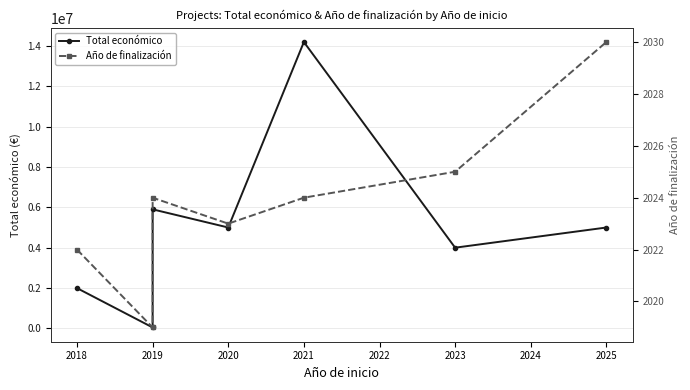

What is the maximum value for Año de finalización?

2030